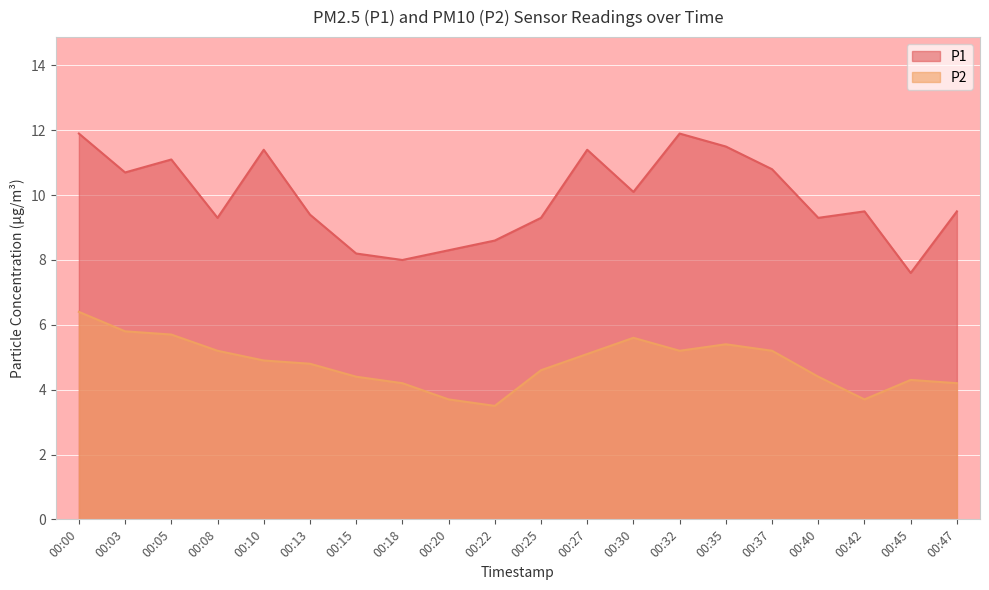

Which series has the largest total across all categories?

P1